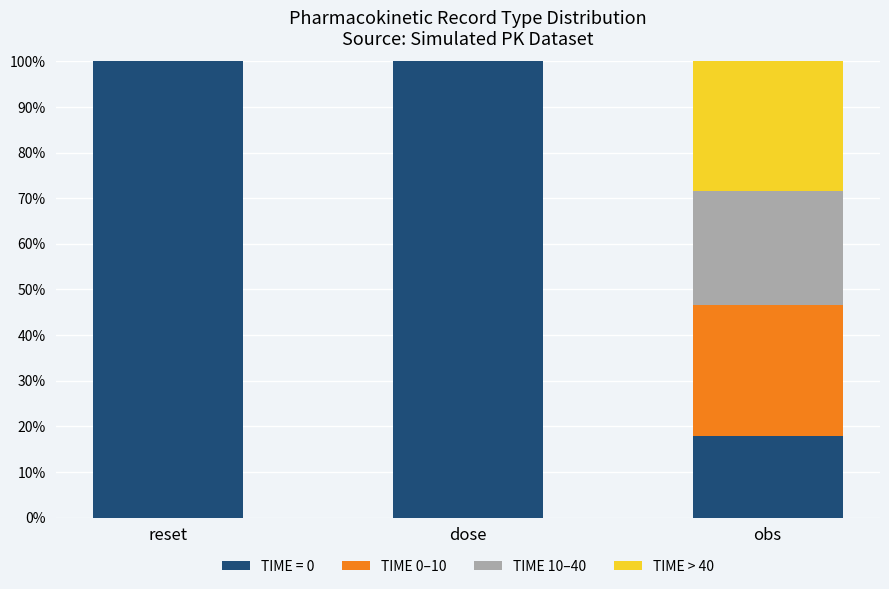

What is the sum of the TIME = 0 values at reset and dose?

200.0